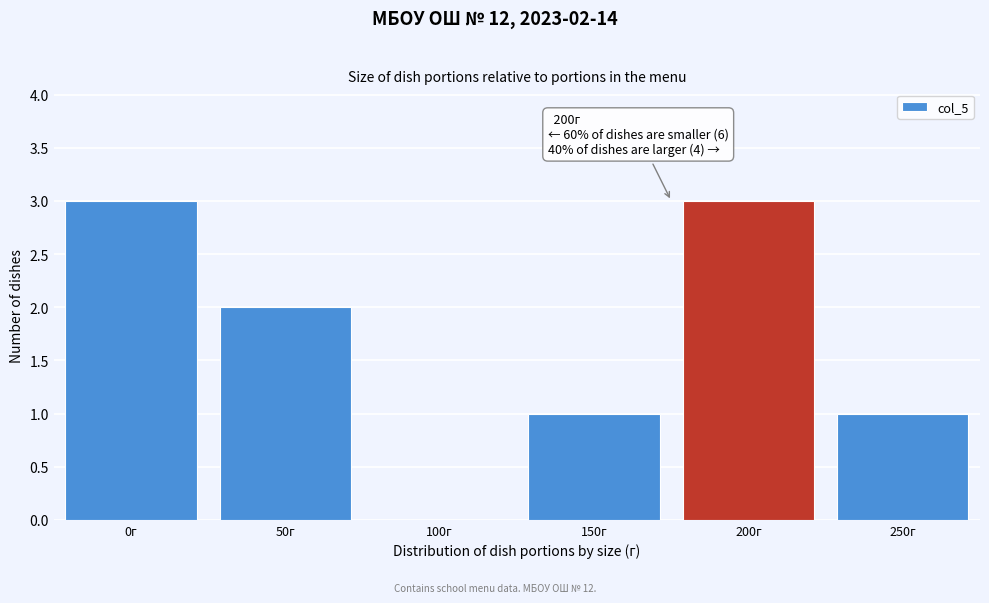

Reading left to right, transcribe all the data shown in this chart.

0г=3	50г=2	100г=0	150г=1	200г=3	250г=1